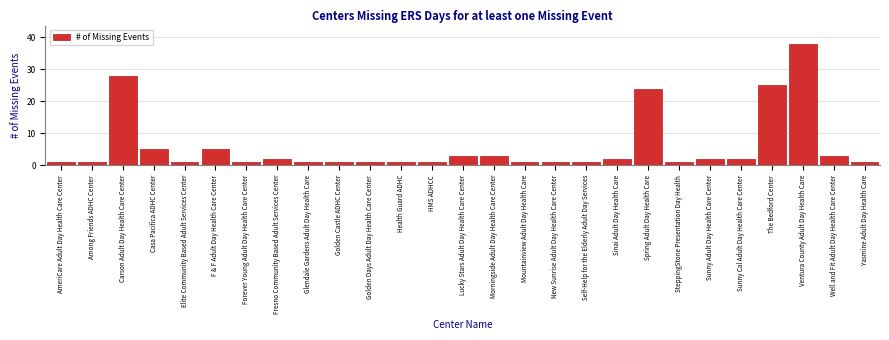

Reading left to right, transcribe all the data shown in this chart.

1	1	28	5	1	5	1	2	1	1	1	1	1	3	3	1	1	1	2	24	1	2	2	25	38	3	1